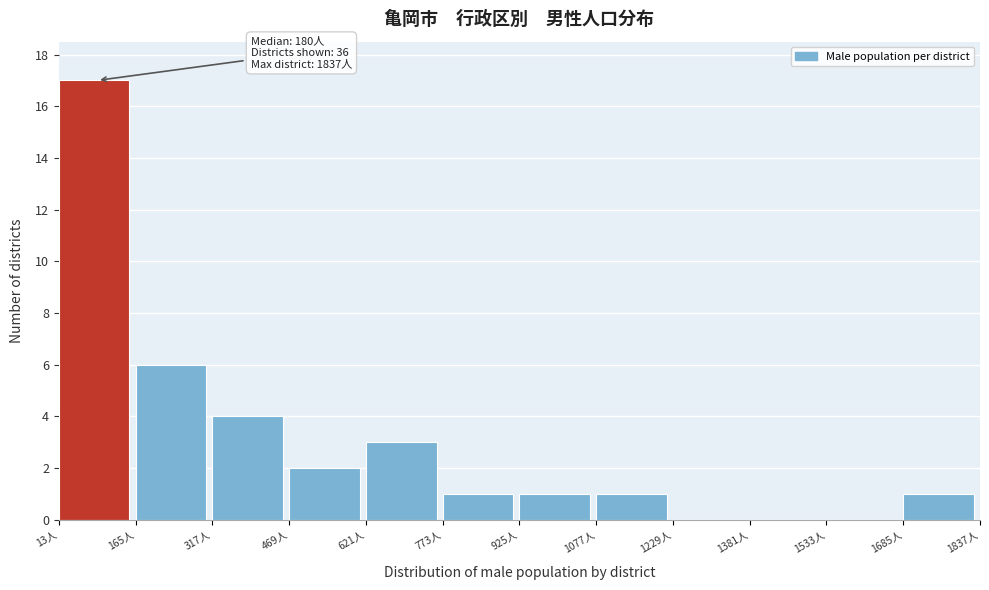

Which range on the x-axis has the tallest bar?

20 to 160